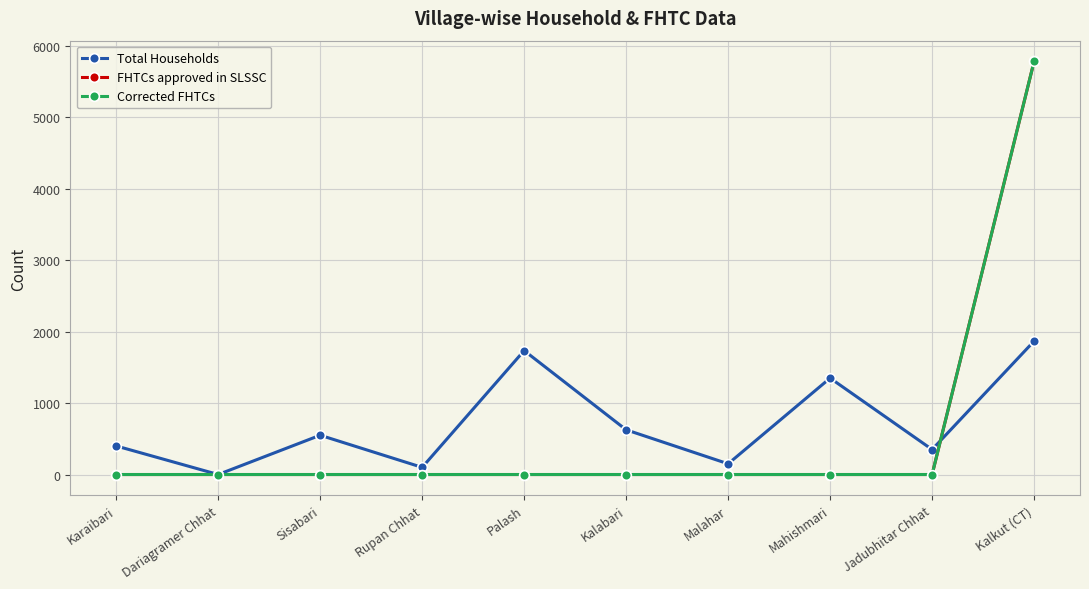

Reading left to right, transcribe all the data shown in this chart.

Total Households: Karaibari=400	Dariagramer Chhat=0	Sisabari=550	Rupan Chhat=100	Palash=1735	Kalabari=626	Malahar=150	Mahishmari=1350	Jadubhitar Chhat=350	Kalkut (CT)=1868
FHTCs approved in SLSSC: Karaibari=0	Dariagramer Chhat=0	Sisabari=0	Rupan Chhat=0	Palash=0	Kalabari=0	Malahar=0	Mahishmari=0	Jadubhitar Chhat=0	Kalkut (CT)=5785
Corrected FHTCs: Karaibari=0	Dariagramer Chhat=0	Sisabari=0	Rupan Chhat=0	Palash=0	Kalabari=0	Malahar=0	Mahishmari=0	Jadubhitar Chhat=0	Kalkut (CT)=5785